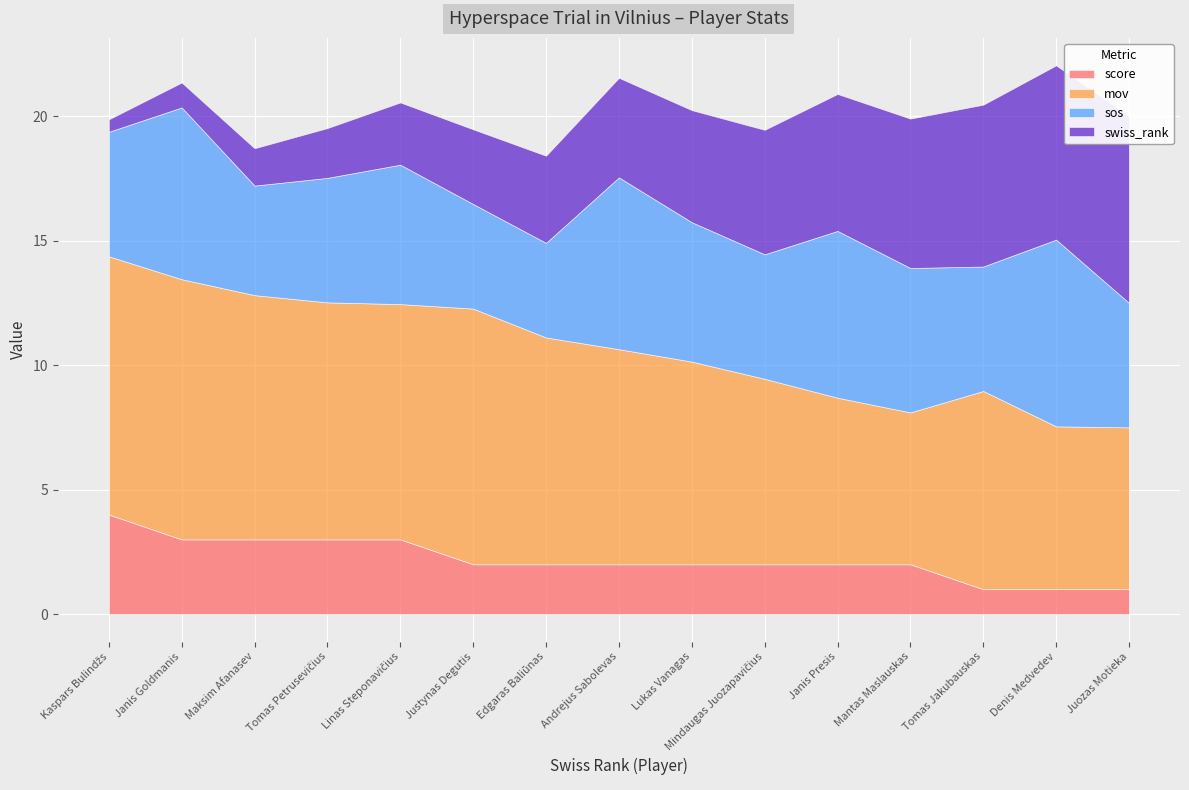

Is it true that score equals 2.0 at Andrejus Sabolevas?

True